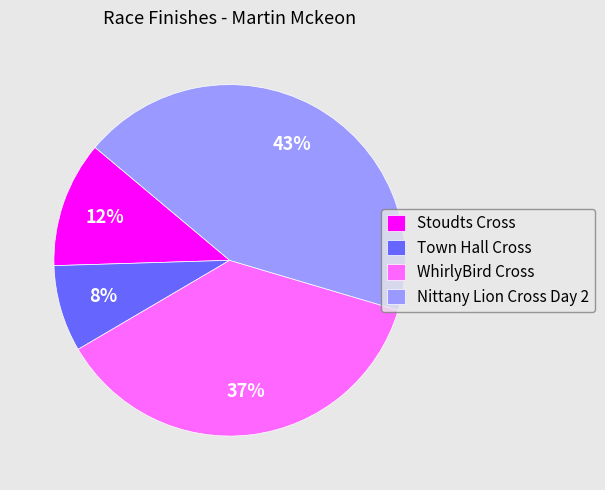

Is there any slice that represents more than half of the pie?

No